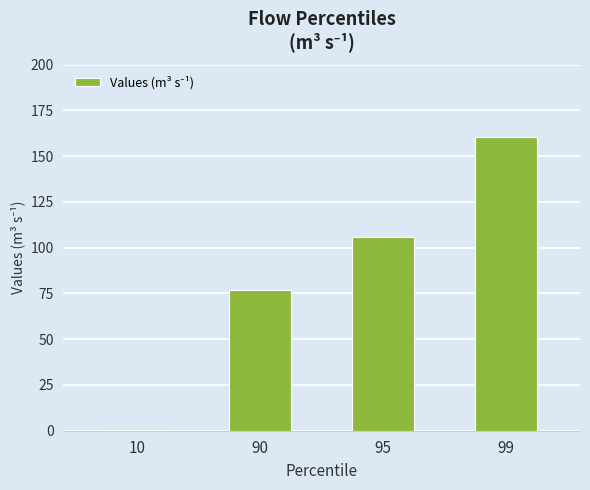

Reading left to right, what are all the values shown in this chart?

10=0.5	90=76.8	95=106.0	99=160.4